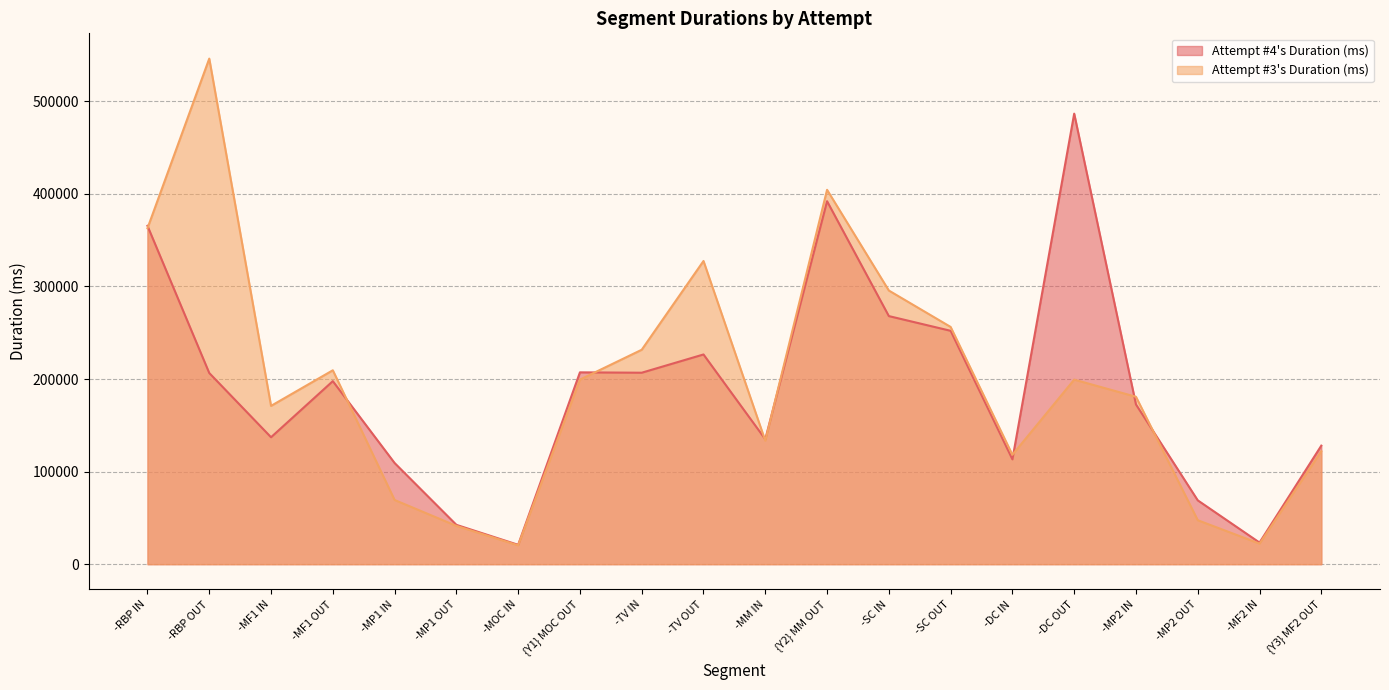

Reading left to right, what are all the values shown in this chart?

Attempt #4's Duration (ms): 365537	206522	137134	197730	109309	42495	20918	207241	206843	226557	134973	392133	268024	252122	113267	486734	172557	68958	23331	128059
Attempt #3's Duration (ms): 362867	546181	171018	209472	69351	41380	20337	199393	231650	327548	133363	404433	295630	256303	118178	199376	180849	47499	22209	122010